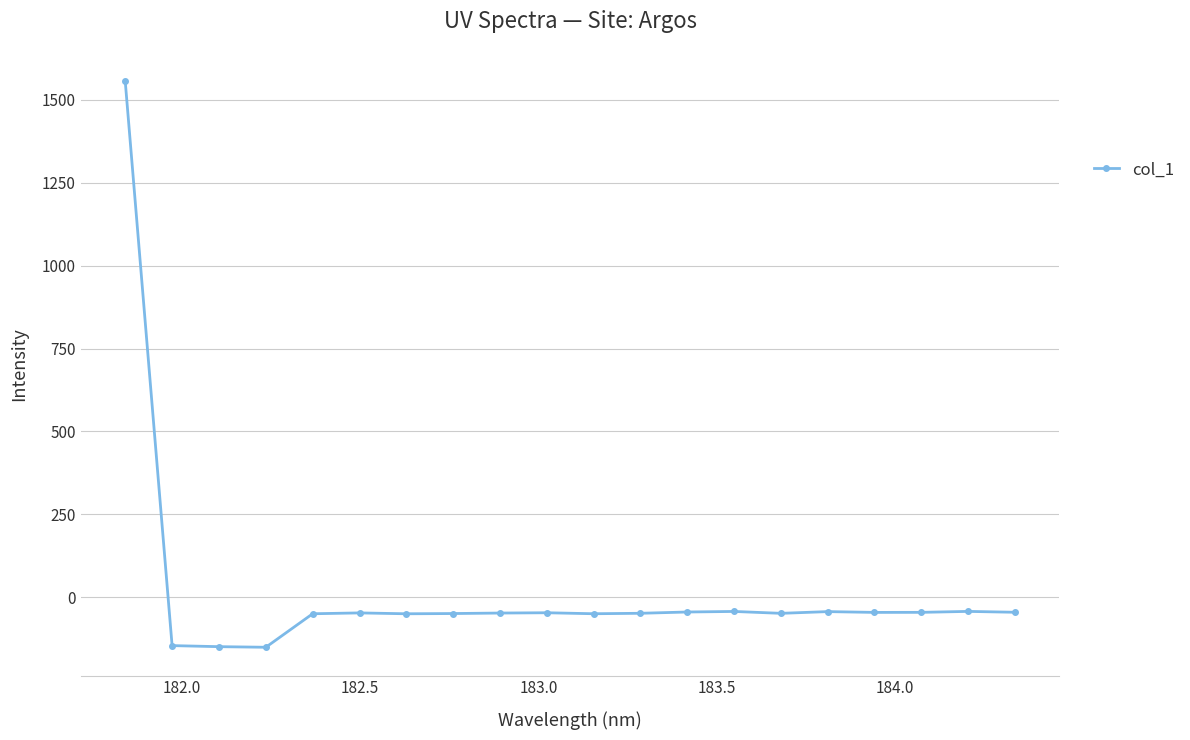

What is the difference between the second highest and second lowest values?

106.4